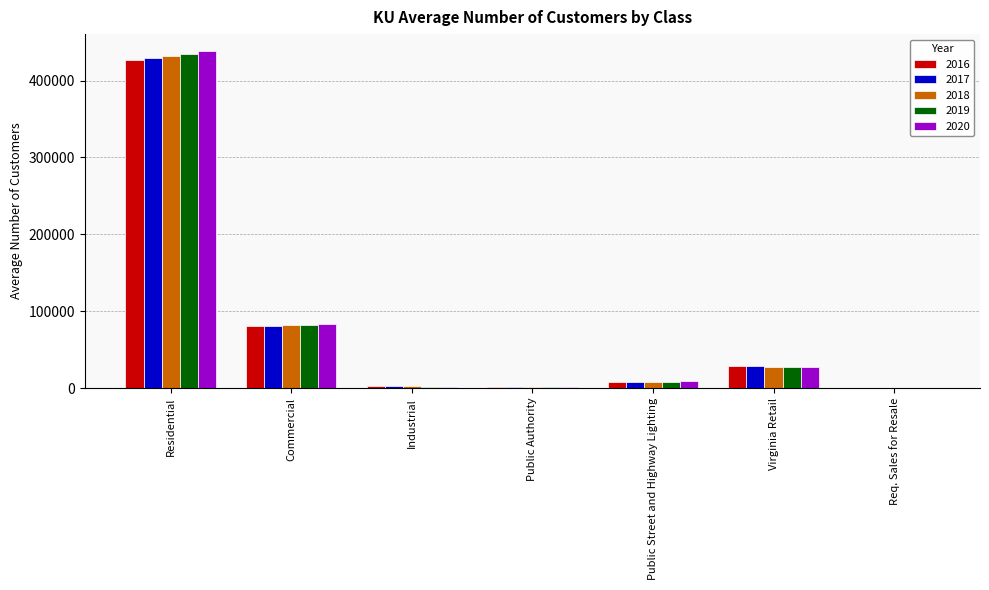

The 2019 series shows 434374 at Residential. True or false?

True